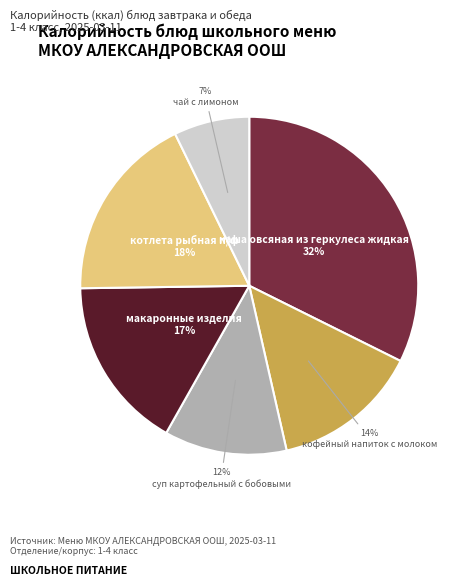

How many segments does this pie chart have?

6